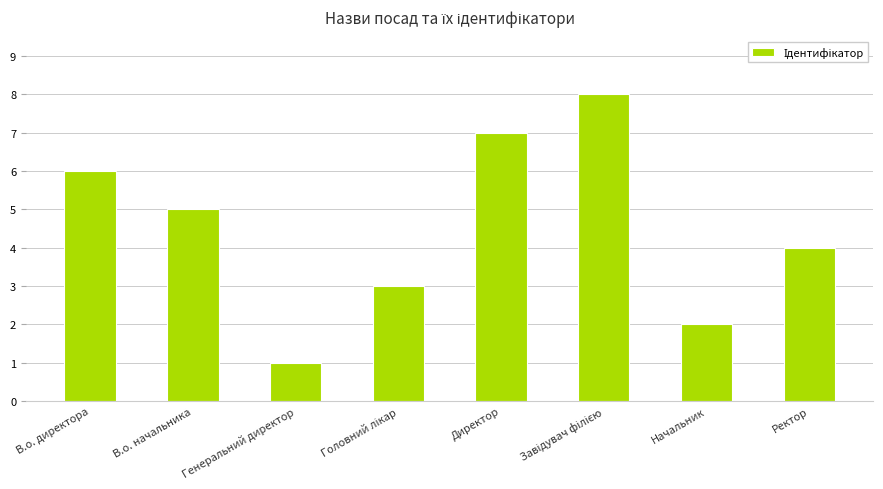

What is the minimum value shown in the chart?

1